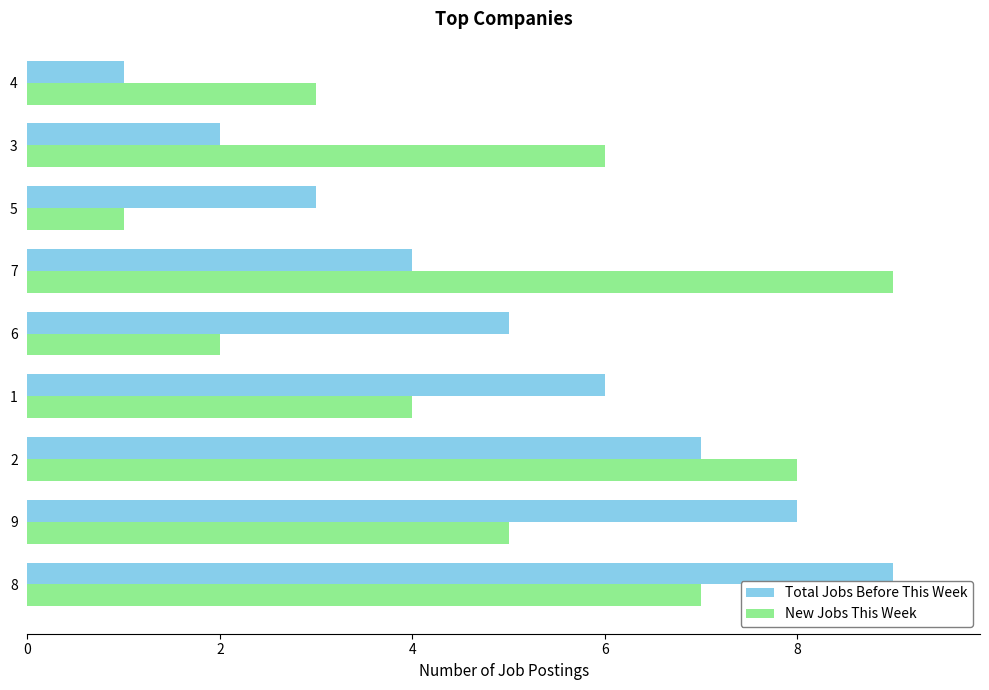

Is the value of Total Jobs Before This Week at 5 greater than the value of New Jobs This Week at 1?

No